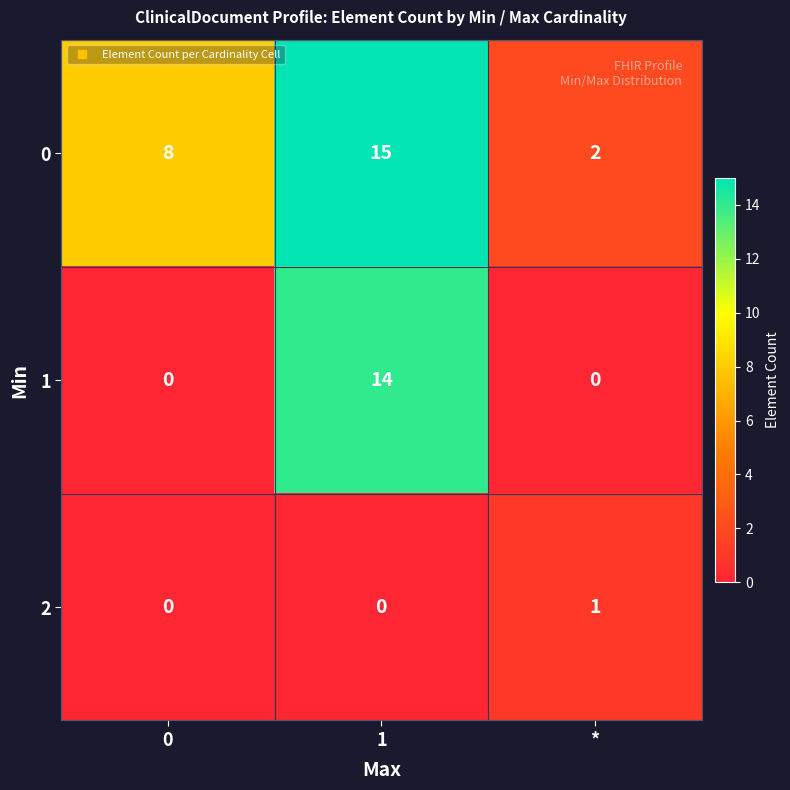

Reading right to left, extract all data points from this chart.

0: 2	15	8
1: 0	14	0
2: 1	0	0